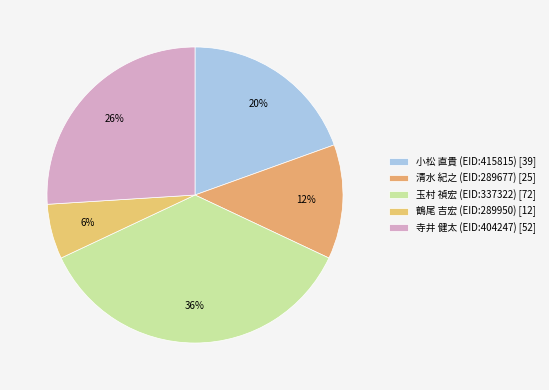

Count the number of slices in the pie.

5